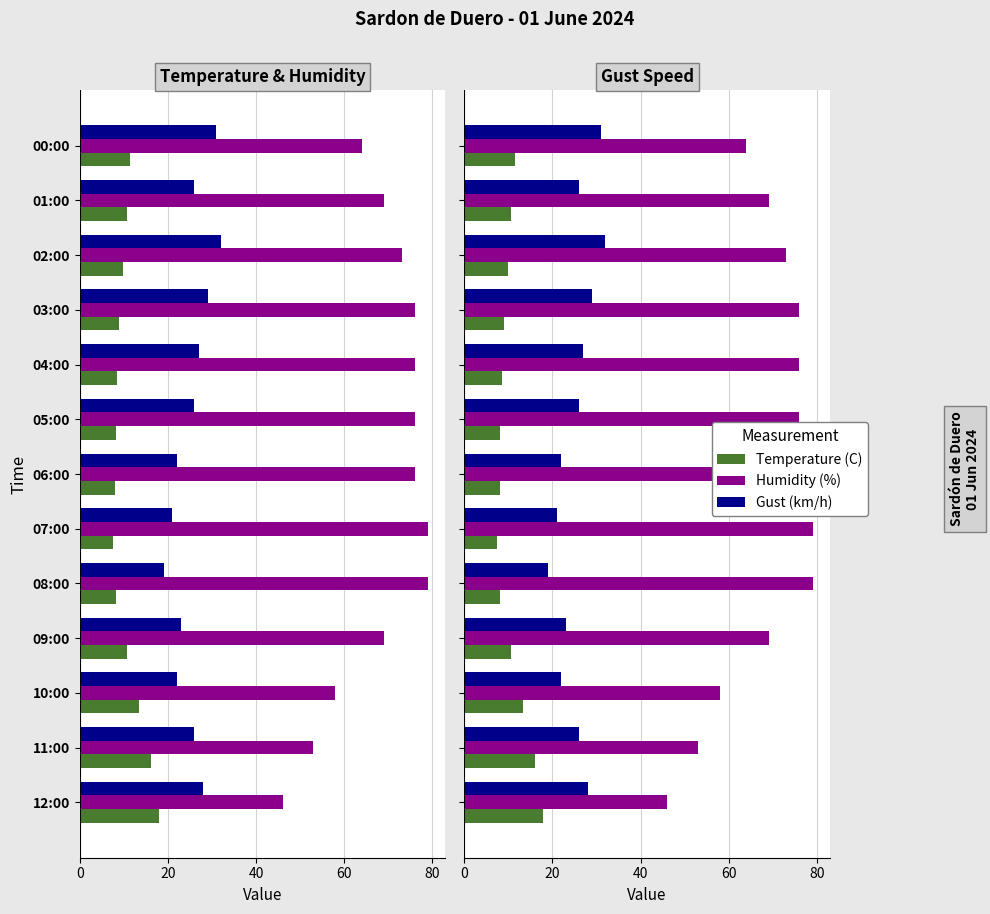

Is the value of Humidity (%) at 05:00 greater than the value of Gust (km/h) at 05:00?

Yes